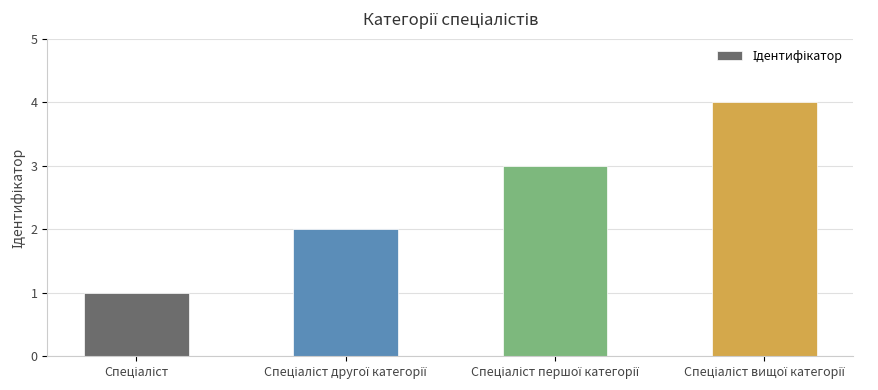

What is the smallest value displayed?

1